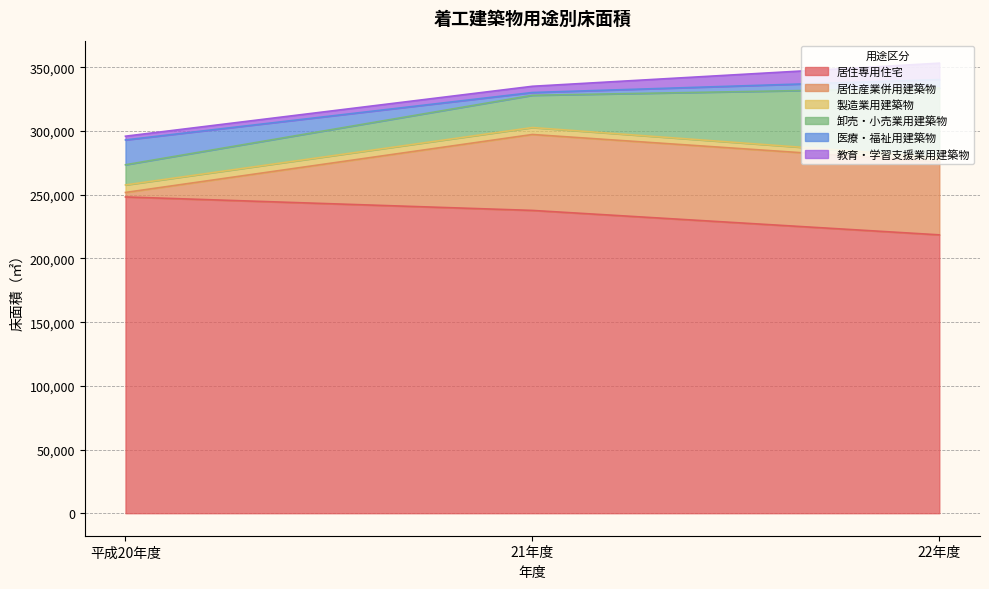

Rank the series at 21年度 from lowest to highest value.

医療・福祉用建築物, 教育・学習支援業用建築物, 製造業用建築物, 卸売・小売業用建築物, 居住産業併用建築物, 居住専用住宅